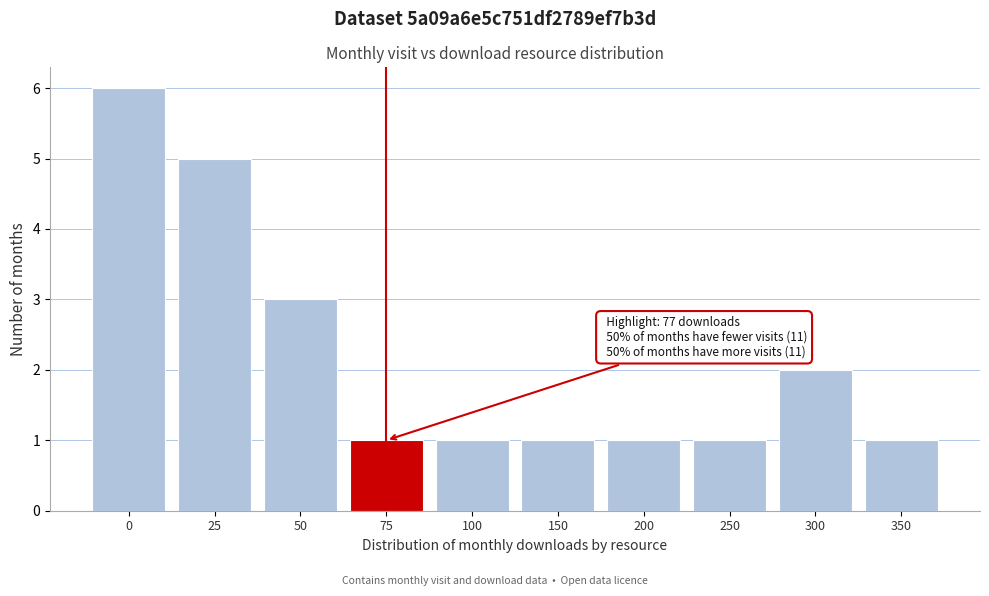

Reading left to right, extract all data points from this chart.

0=6	25=5	50=3	75=1	100=1	150=1	200=1	250=1	300=2	350=1